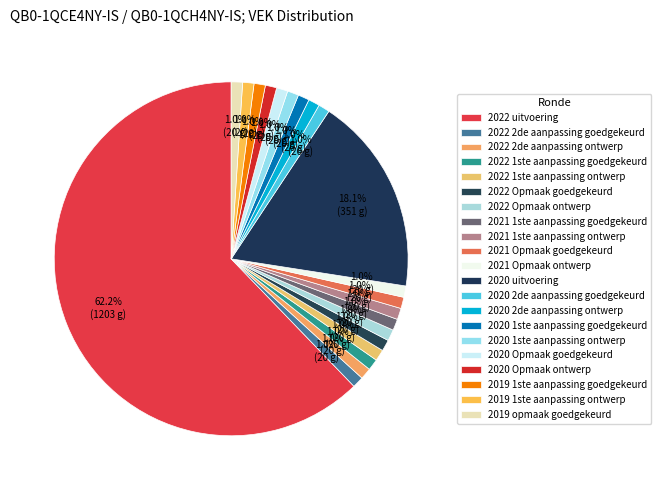

How many slices are in this pie chart?

21